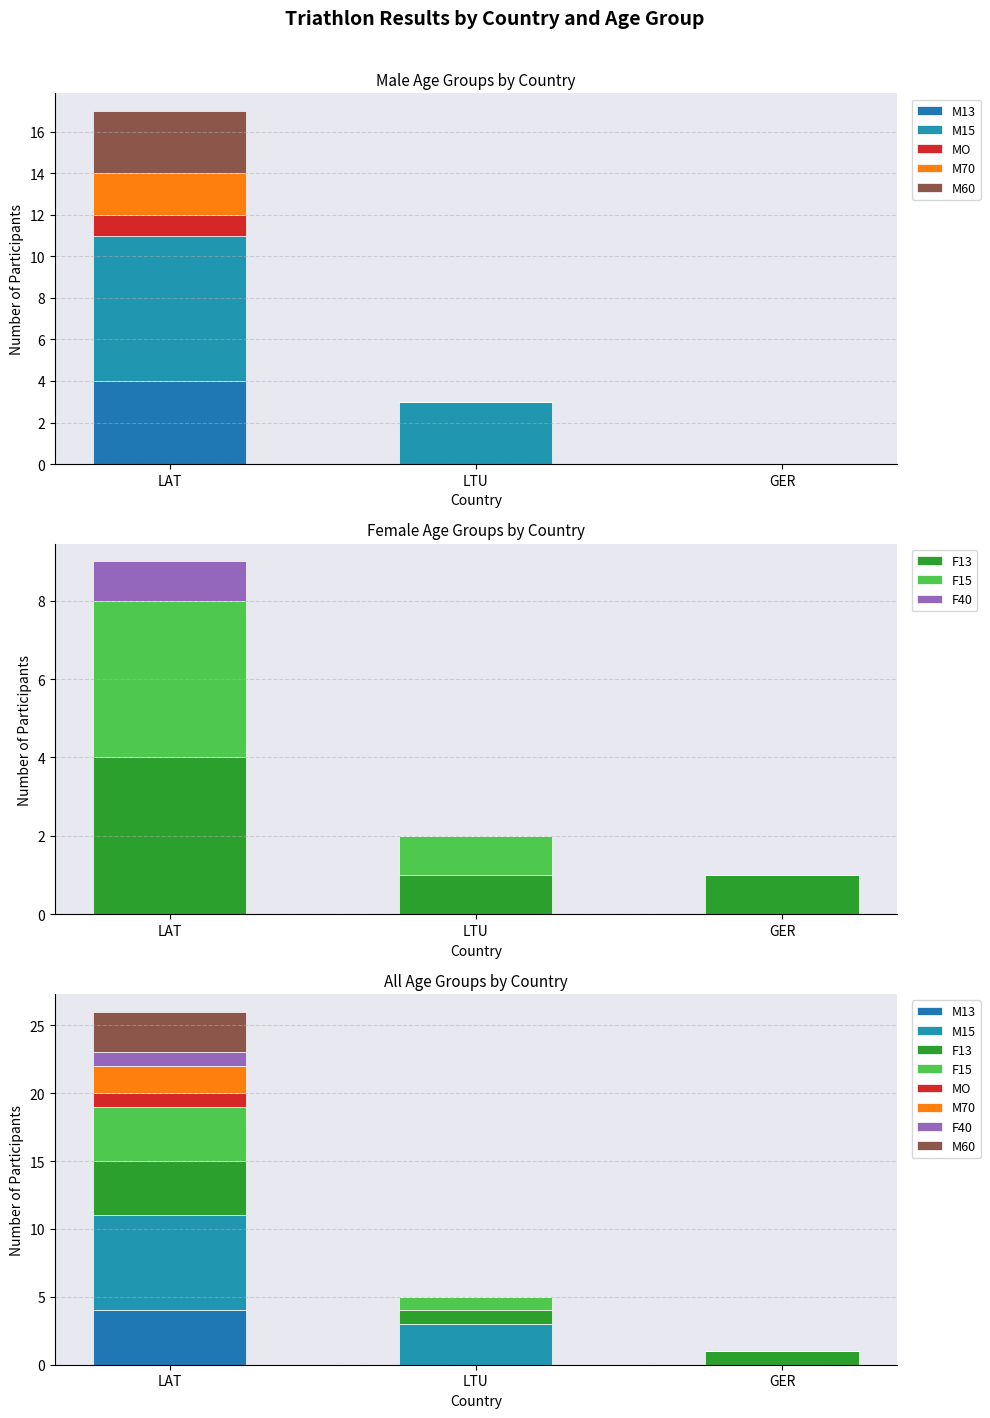

The Avg Finish (min) series shows 1 at GER. True or false?

False